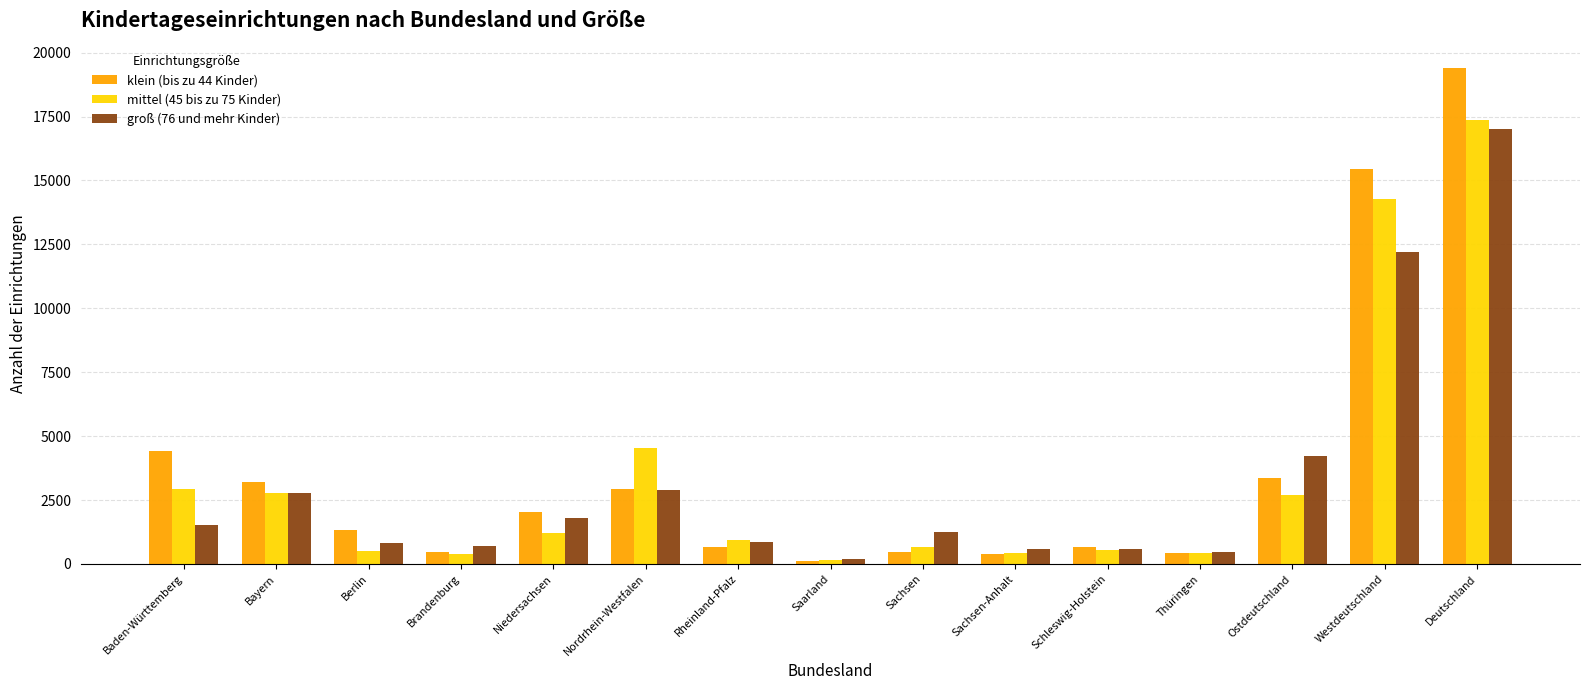

At which category is the sum across all series the highest?

Deutschland